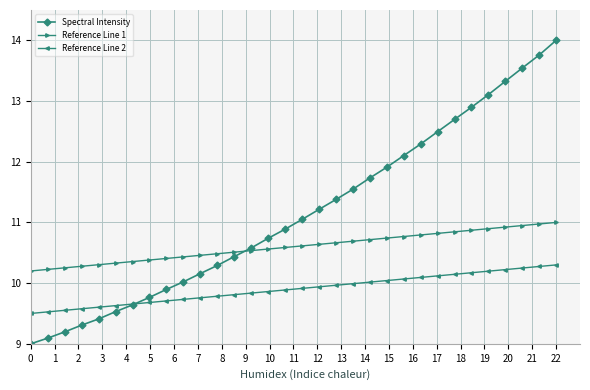

How many lines are shown in the chart?

3